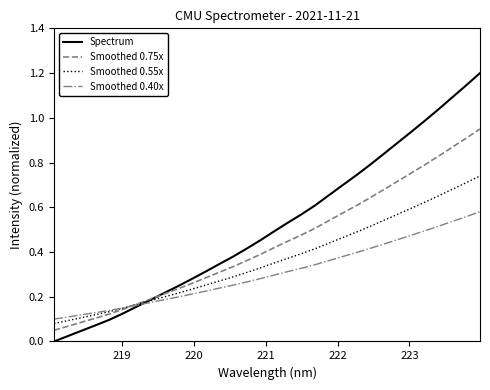

Which series has the largest total across all categories?

Spectrum